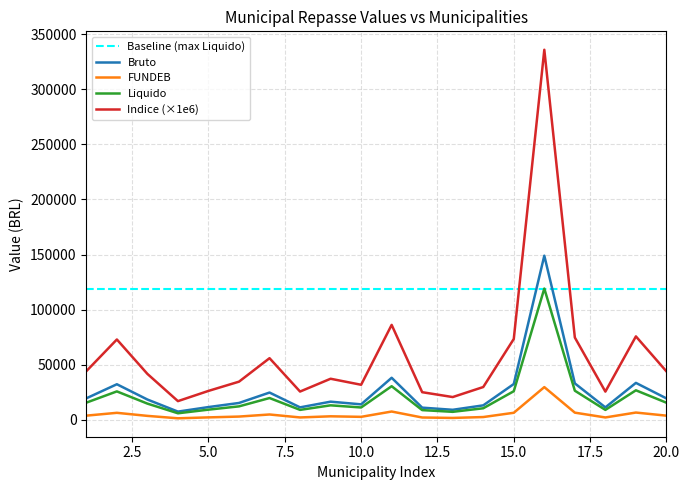

What is the lowest value of the Indice (×1e6) series?

17079.2